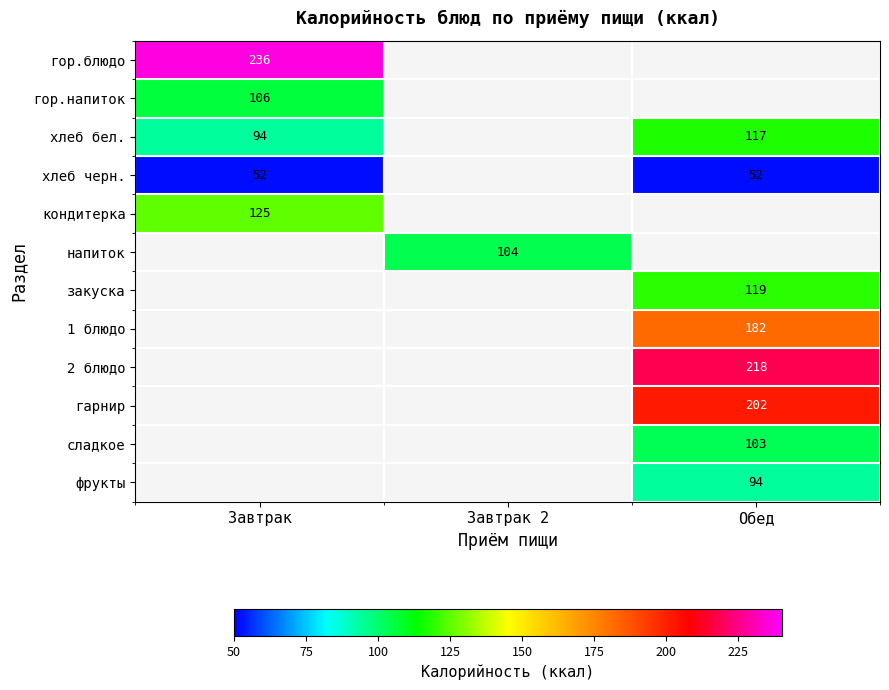

True or false: 2 блюдо has a value of 352 at Обед.

False